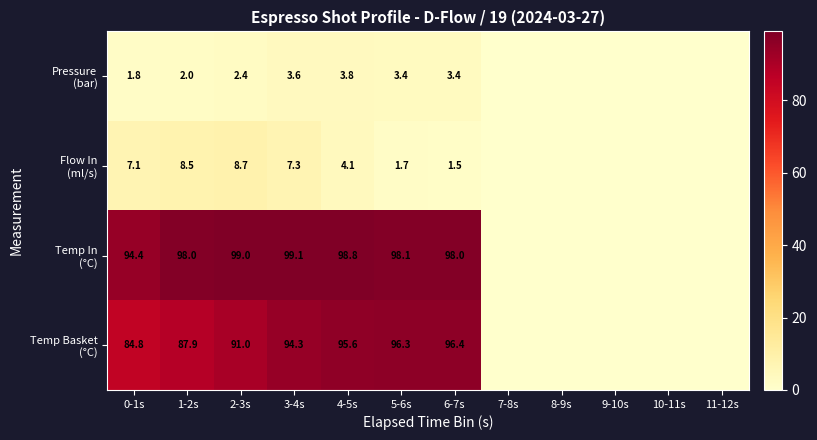

How many categories are shown in the chart?

12